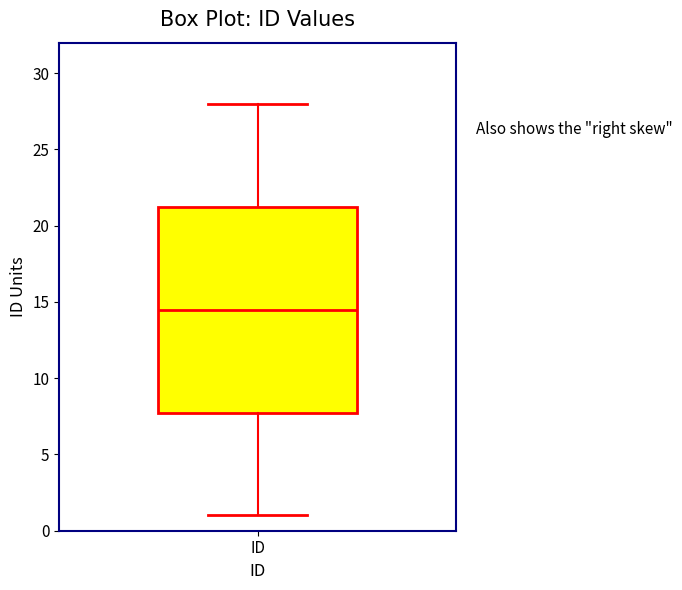

Transcribe this box plot: give where the median line is, the range the box spans, and where the two whiskers end, as read against the y-axis. The values are not printed on the chart, so give them approximately, as read against the axis.

median 14.5, box 8.0 to 21.5, whiskers 1.0 to 28.0